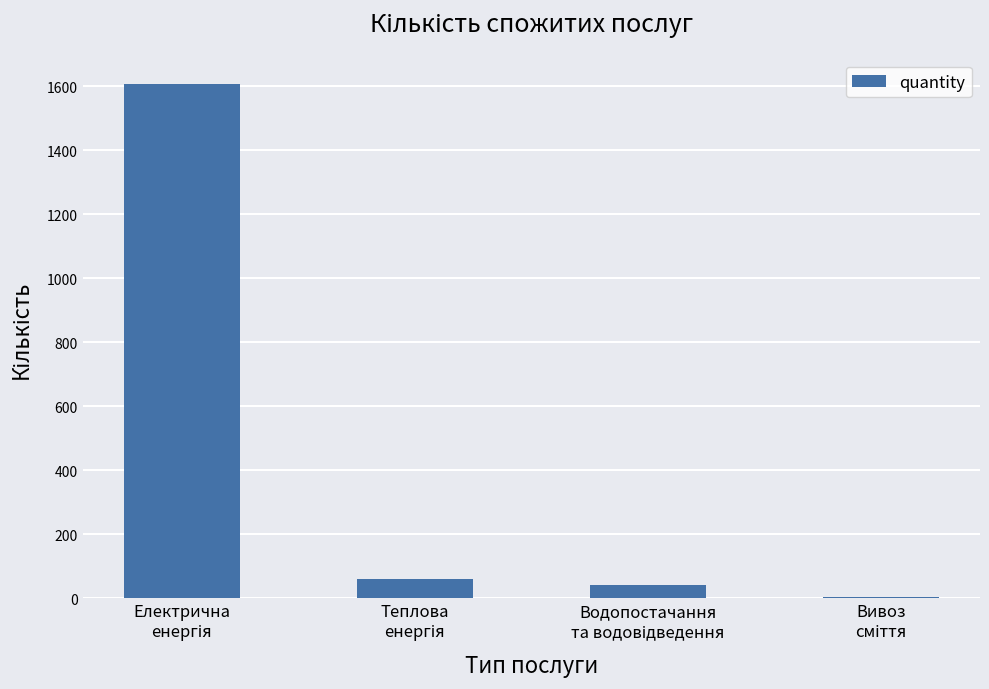

What is the maximum value shown in the chart?

1605.0